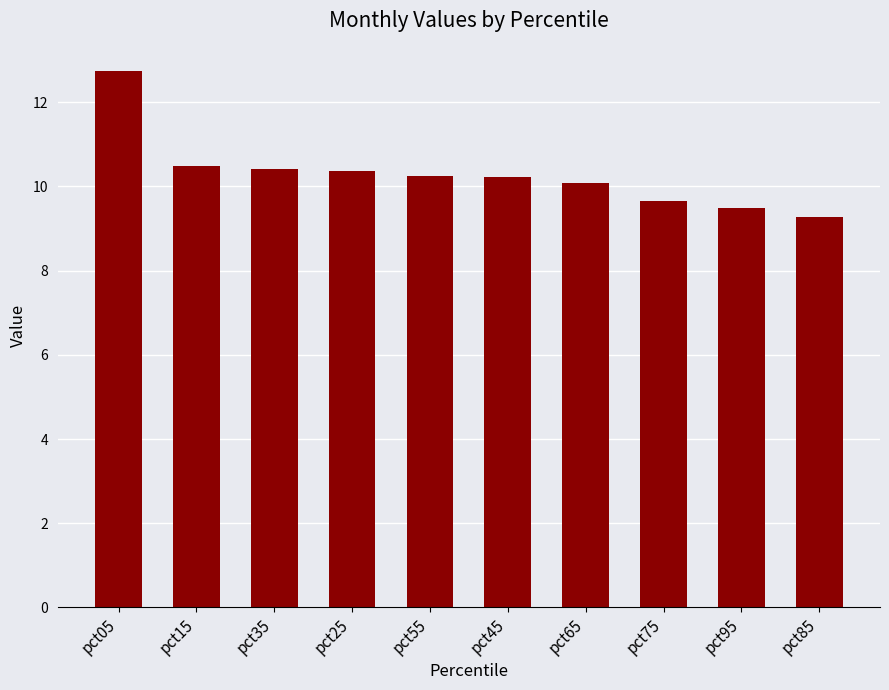

What is the change in value from pct05 to pct65?

-2.7